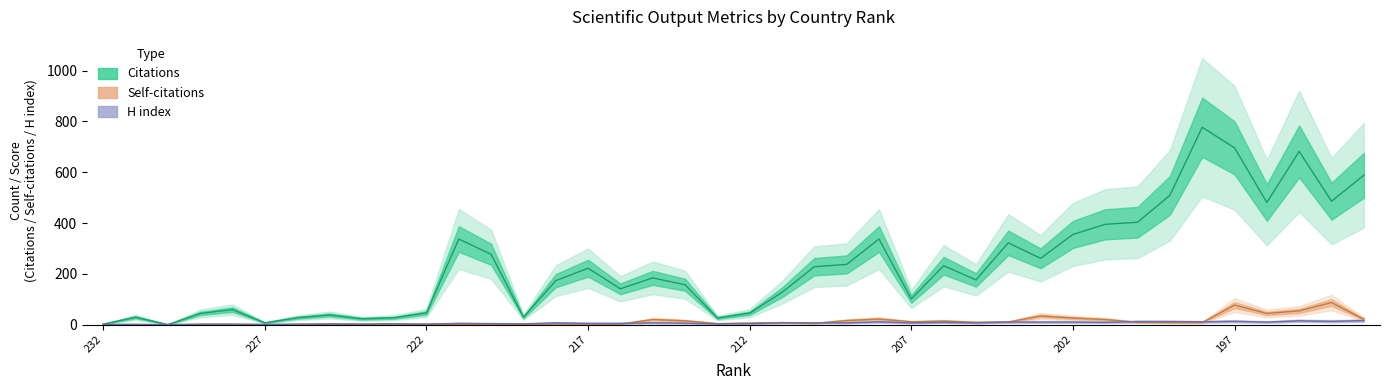

What is the value of the H index point at the 39th from the left?

13